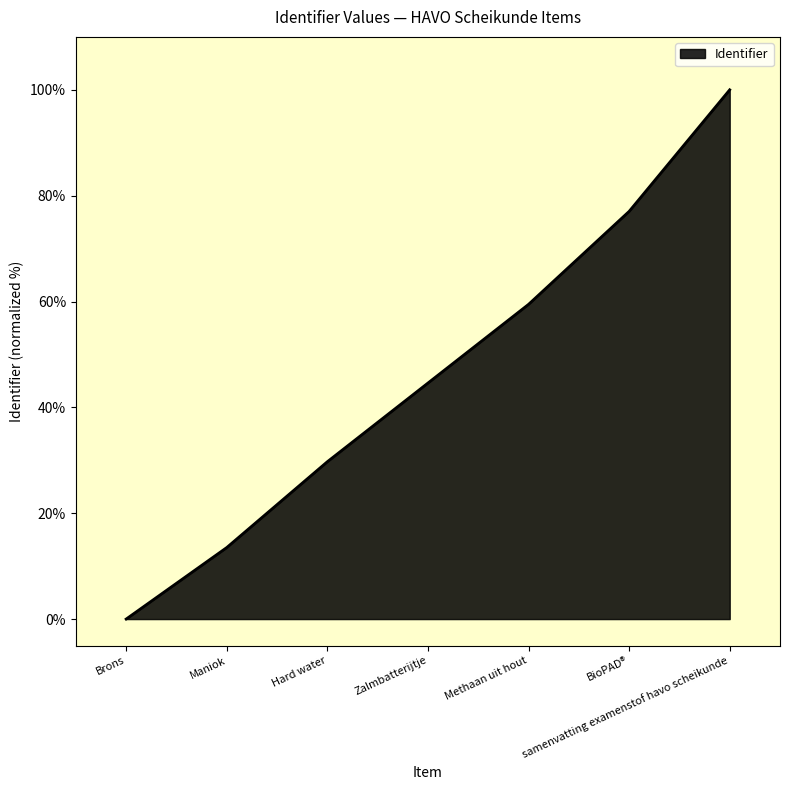

Reading left to right, what are all the values shown in this chart?

Brons=0.0	Maniok=13.5	Hard water=29.7	Zalmbatterijtje=44.6	Methaan uit hout=59.5	BioPAD®=77.0	samenvatting examenstof havo scheikunde=100.0